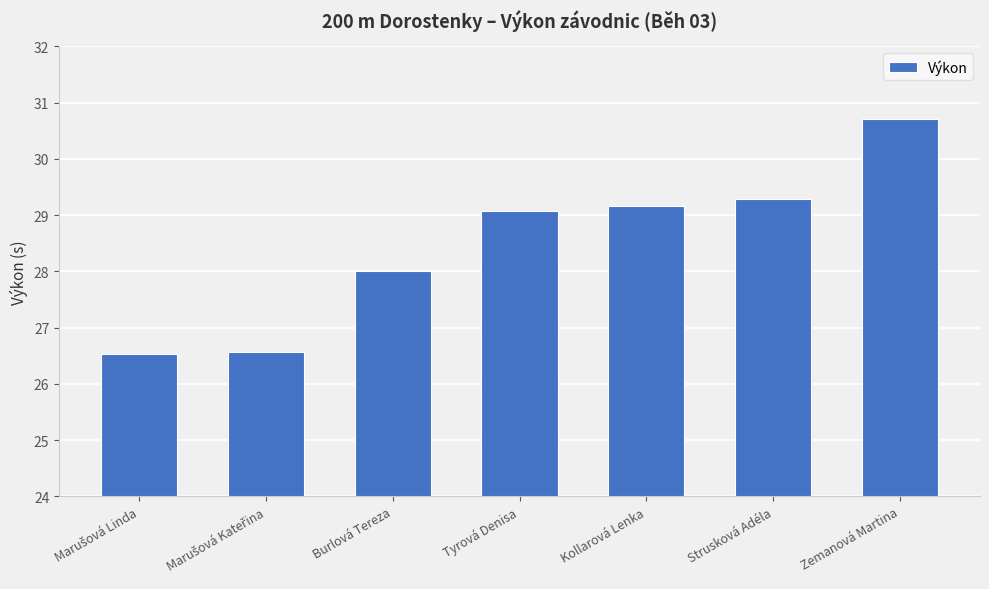

Approximately how many times larger is the value at Zemanová Martina compared to Strusková Adéla?

1.0